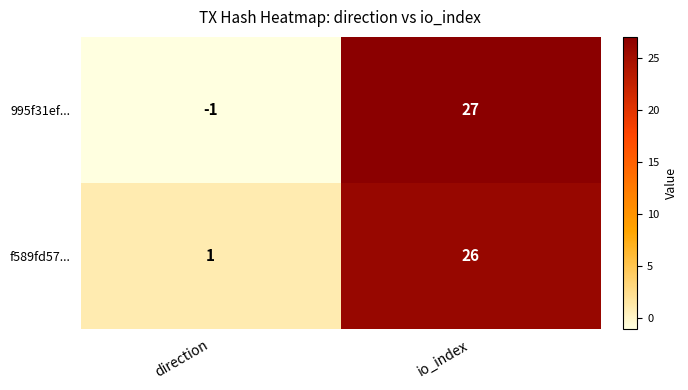

Rank the series by their average value, from lowest to highest.

995f31ef..., f589fd57...